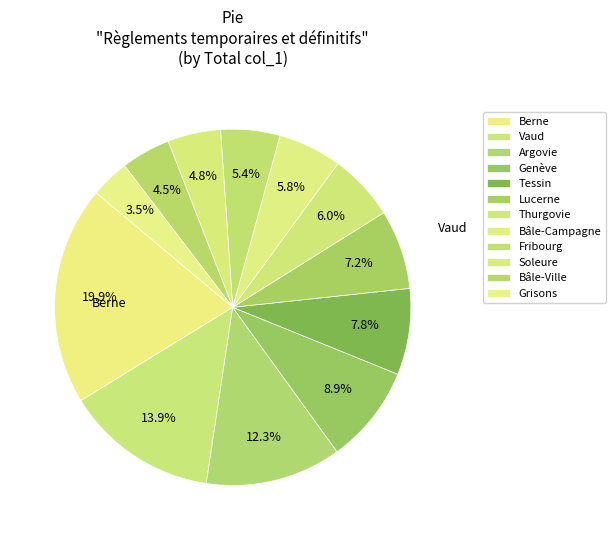

To the nearest percent, what percentage of the pie is Grisons?

4%